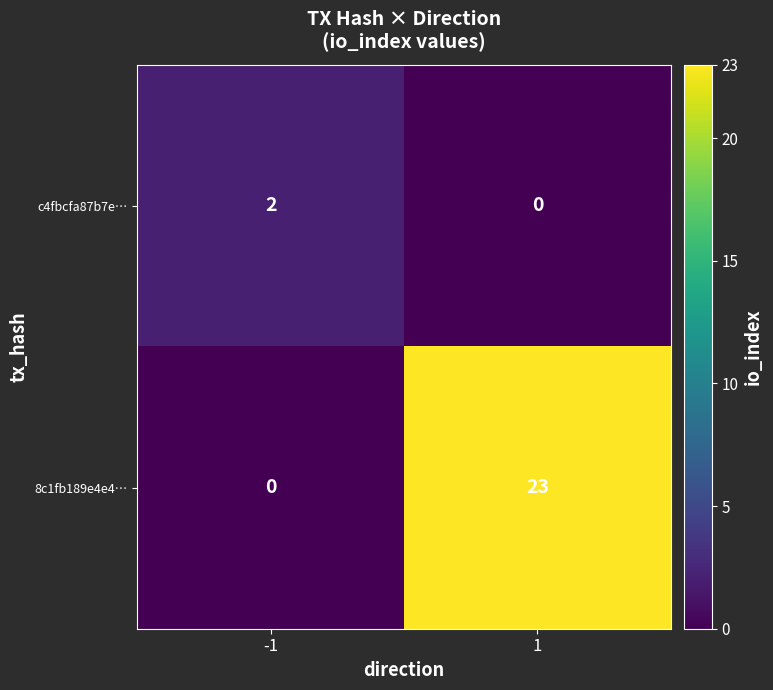

Which series has the largest range (max minus min)?

8c1fb189e4e4…